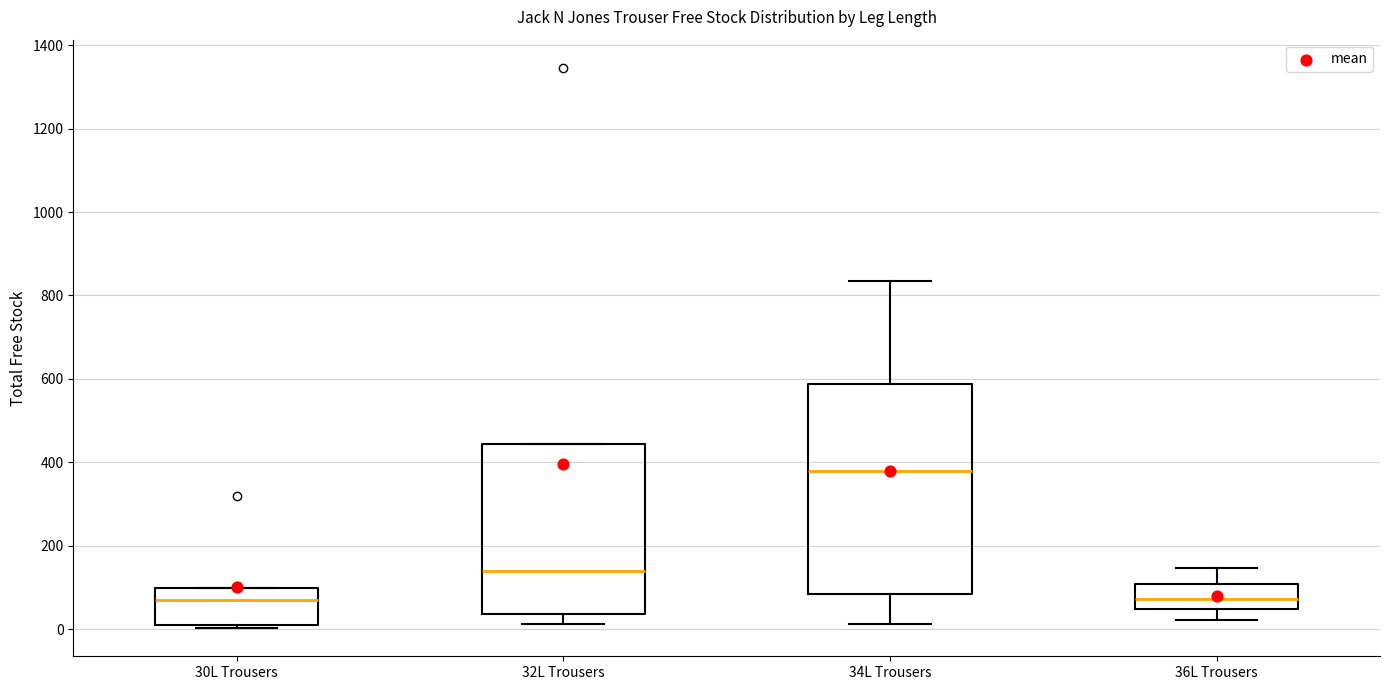

Reading left to right, transcribe this box plot: for each box, give where its median line is, the range the box spans, and where its two whiskers end, as read against the y-axis. The values are not printed on the chart, so give them approximately, as read against the axis.

30L Trousers: median 80, box 0 to 100, whiskers 0 (just below the box's lower edge) to 100
32L Trousers: median 140, box 40 to 440, whiskers 20 to 440
34L Trousers: median 380, box 80 to 580, whiskers 20 to 840
36L Trousers: median 80, box 40 to 100, whiskers 20 to 140